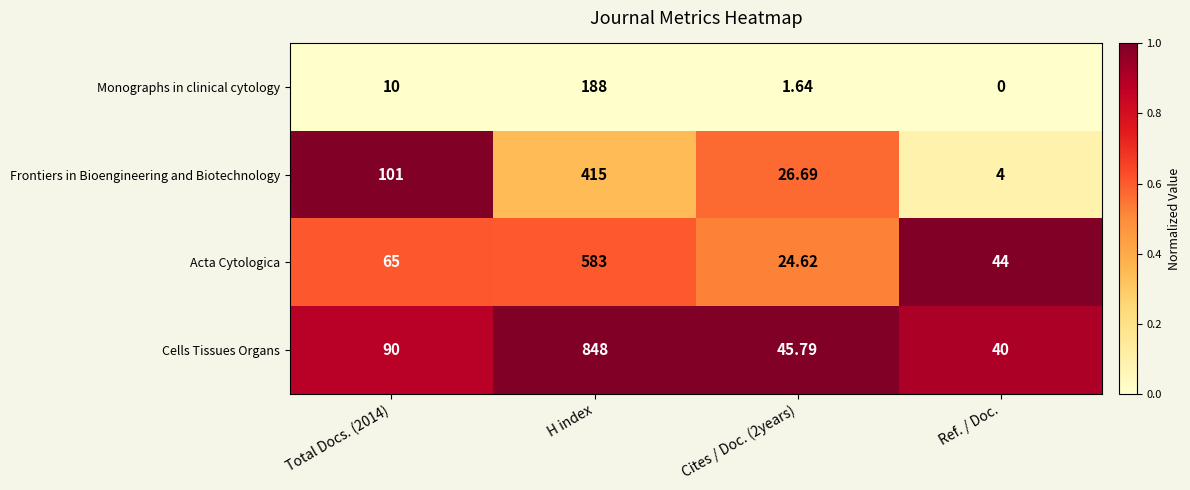

Which series has the largest total across all categories?

Cells Tissues Organs